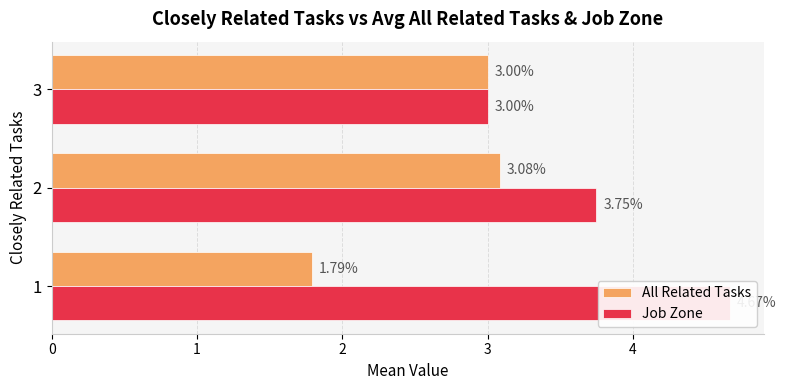

How many Job Zone values are between 3 and 4?

2